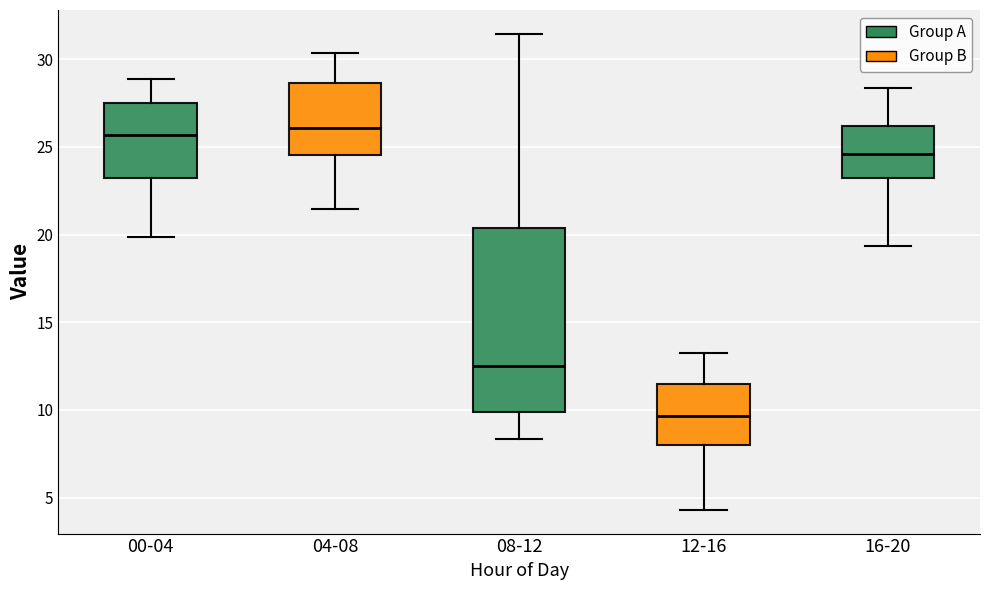

Where is the lower edge of the box for 12-16 on the y-axis? The values are not printed on the chart, so give them approximately, as read against the axis.

8.0